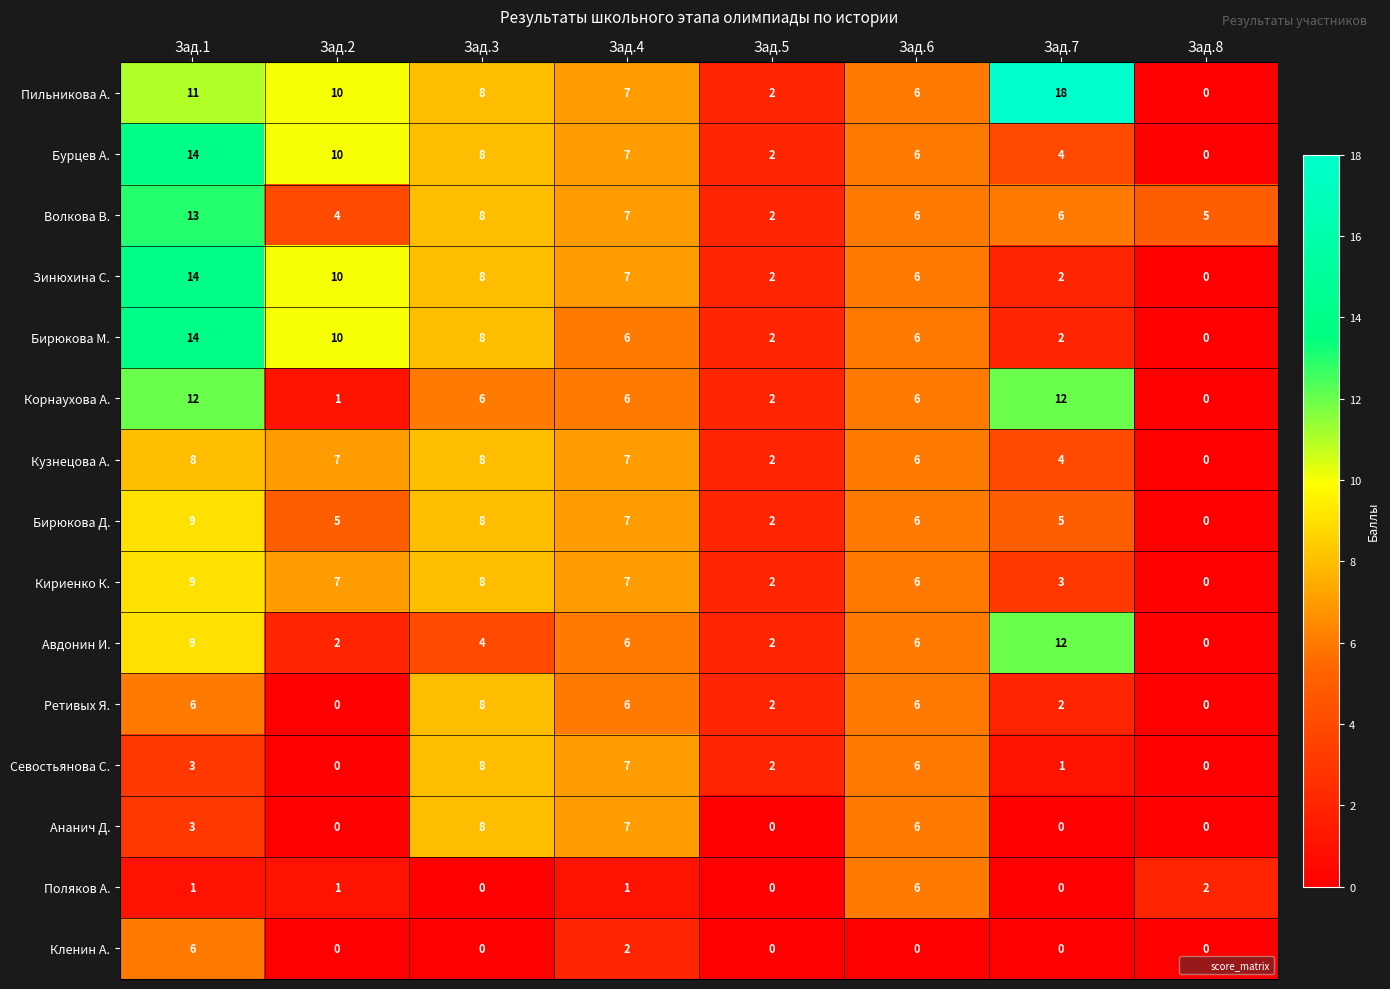

Where is Зинюхина С. nearest to the value 7?

Зад.4